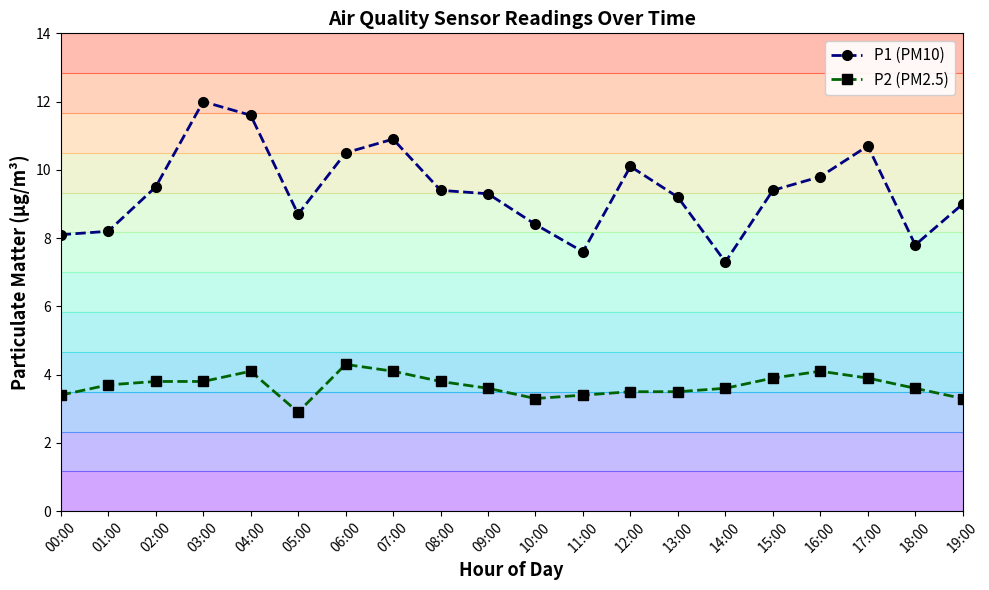

Where is the first local minimum for P1 (PM10)?

05:00